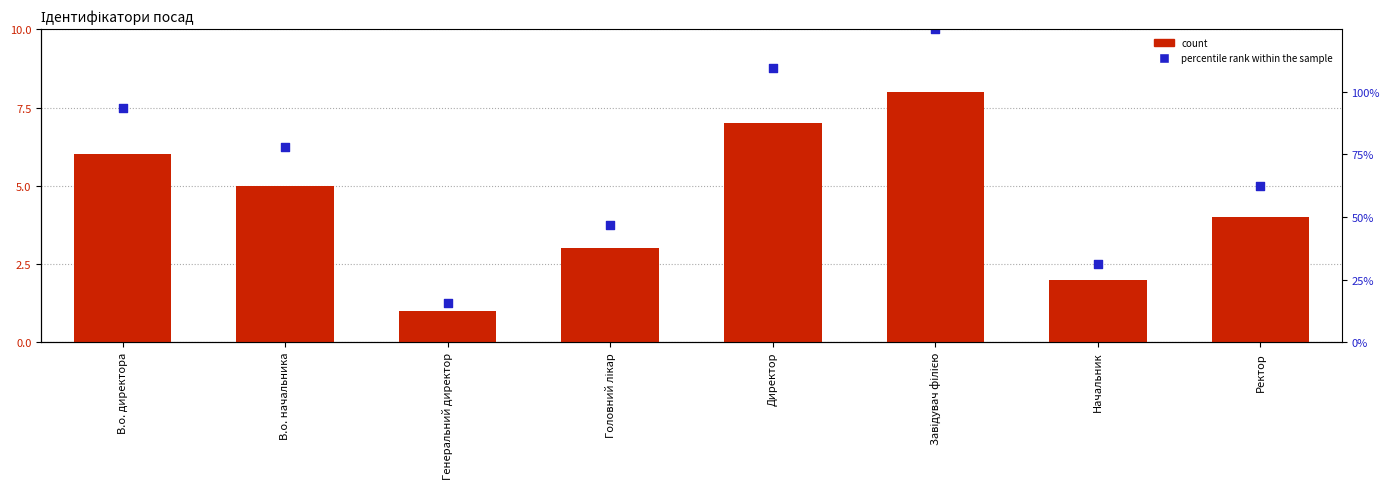

What is the total value across all series at В.о. начальника?

11.2